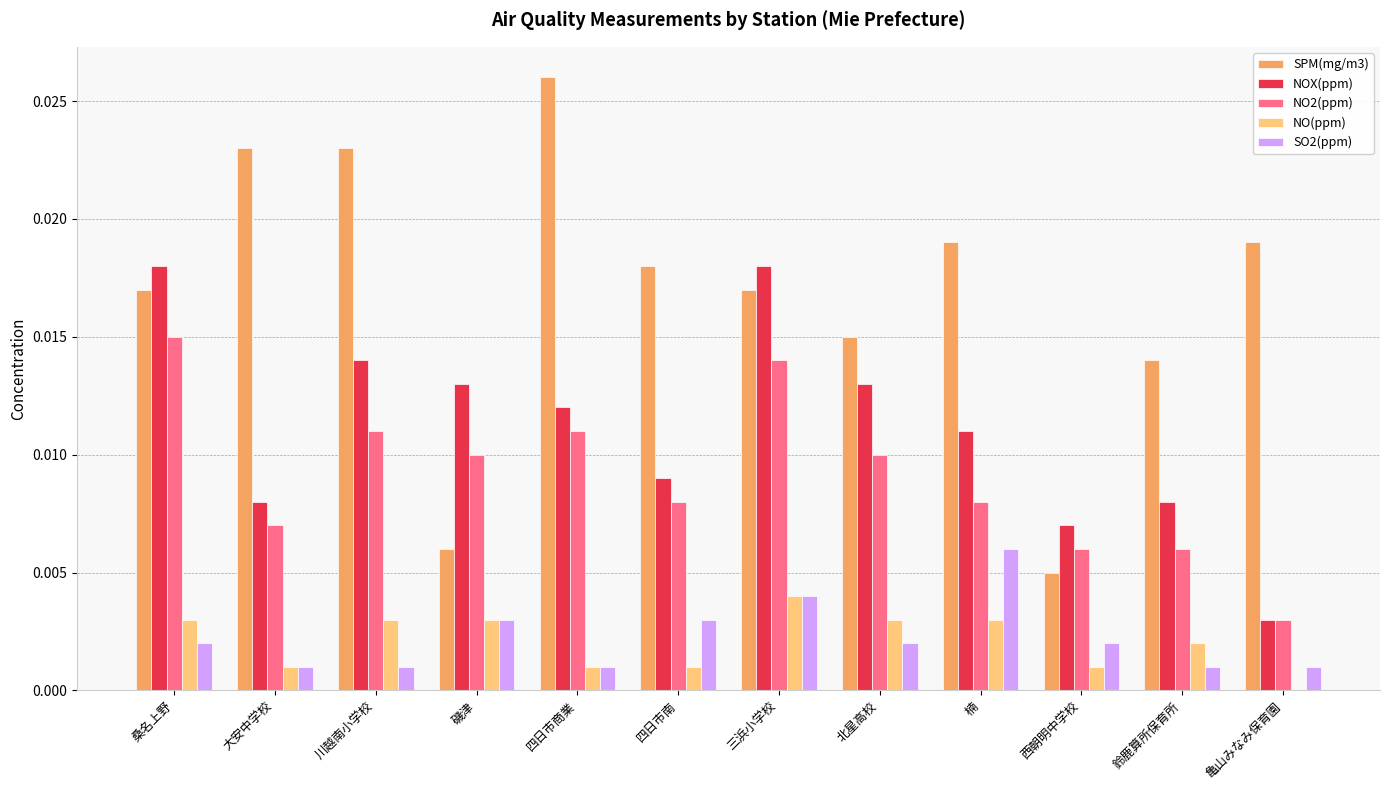

Is the value of NOX(ppm) at 四日市商業 greater than the value of NO(ppm) at 四日市南?

Yes